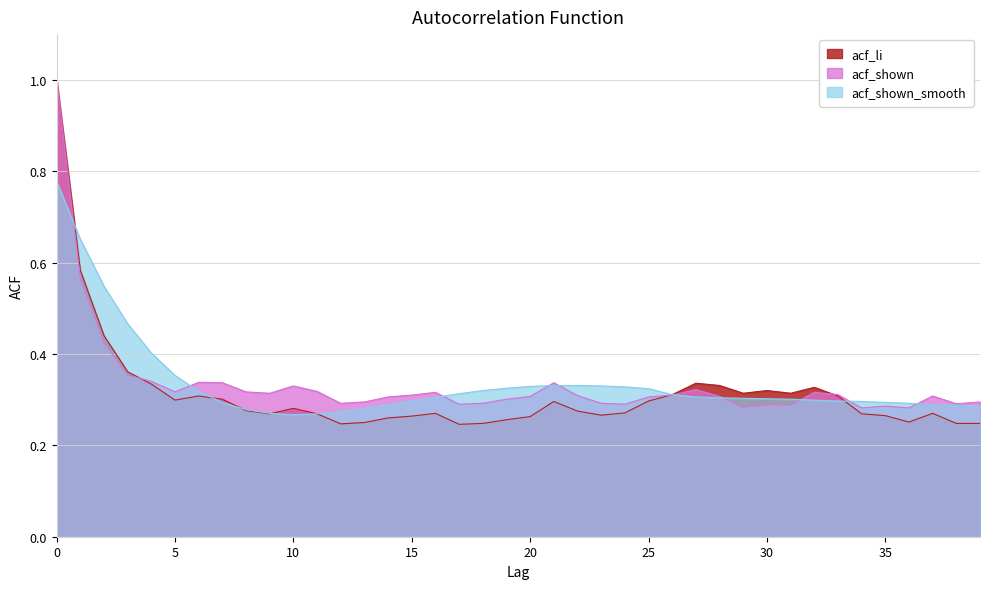

What is the sum of the acf_shown values at 29 and 37?

0.6